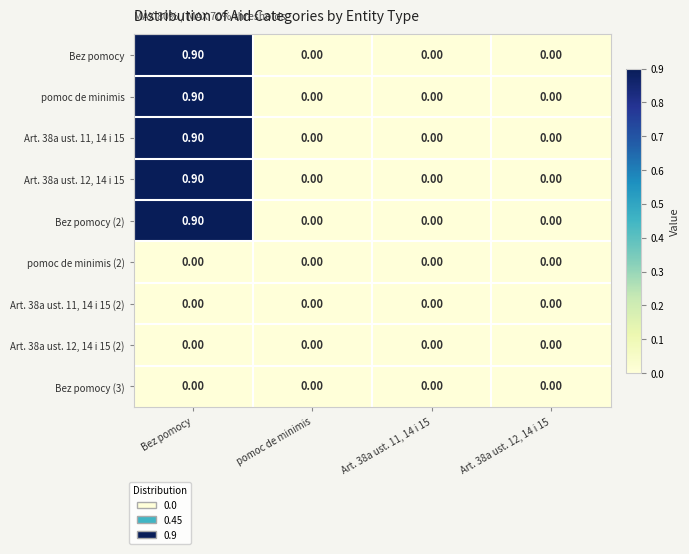

Count the number of data series in this chart.

9